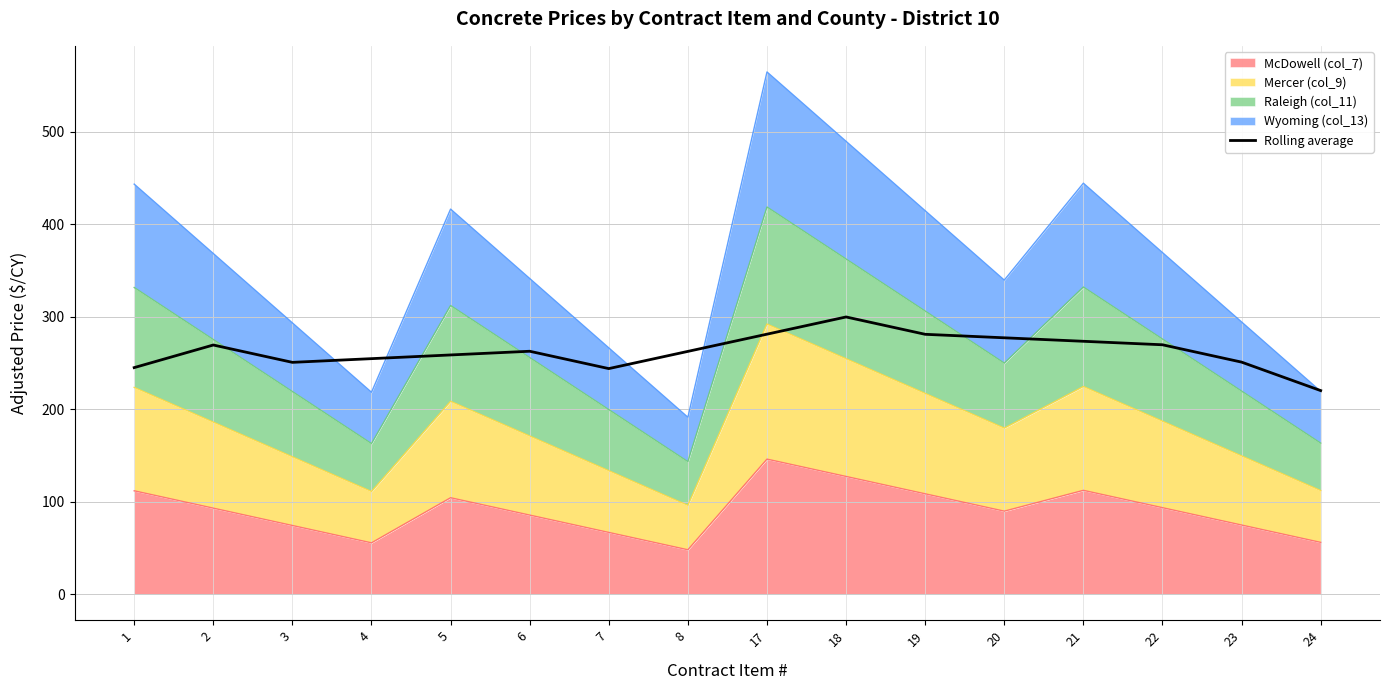

List the labels in order of value, largest first.

18, 17, 19, 20, 21, 22, 2, 6, 8, 5, 4, 23, 3, 1, 7, 24